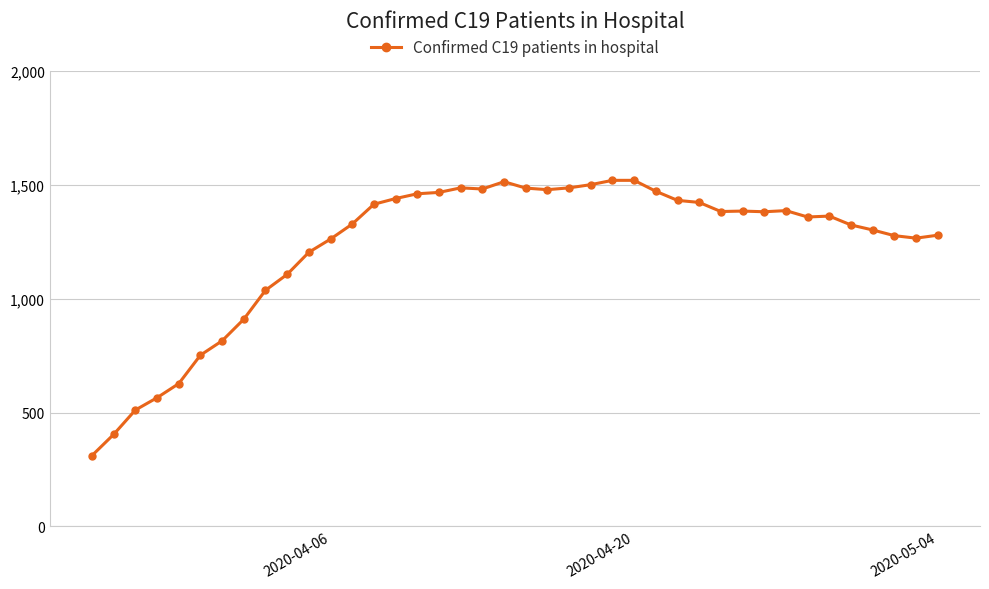

What is the value of the 34th point from the left?

1359